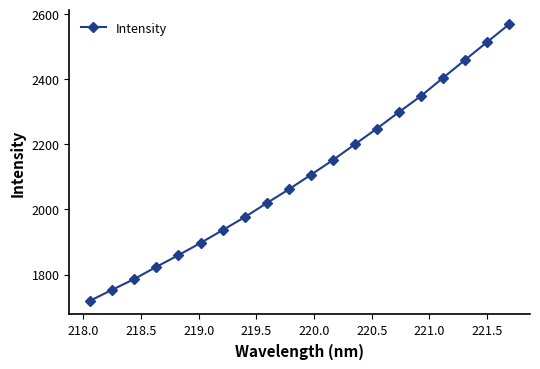

What is the value of the 3rd point from the left?

1786.4